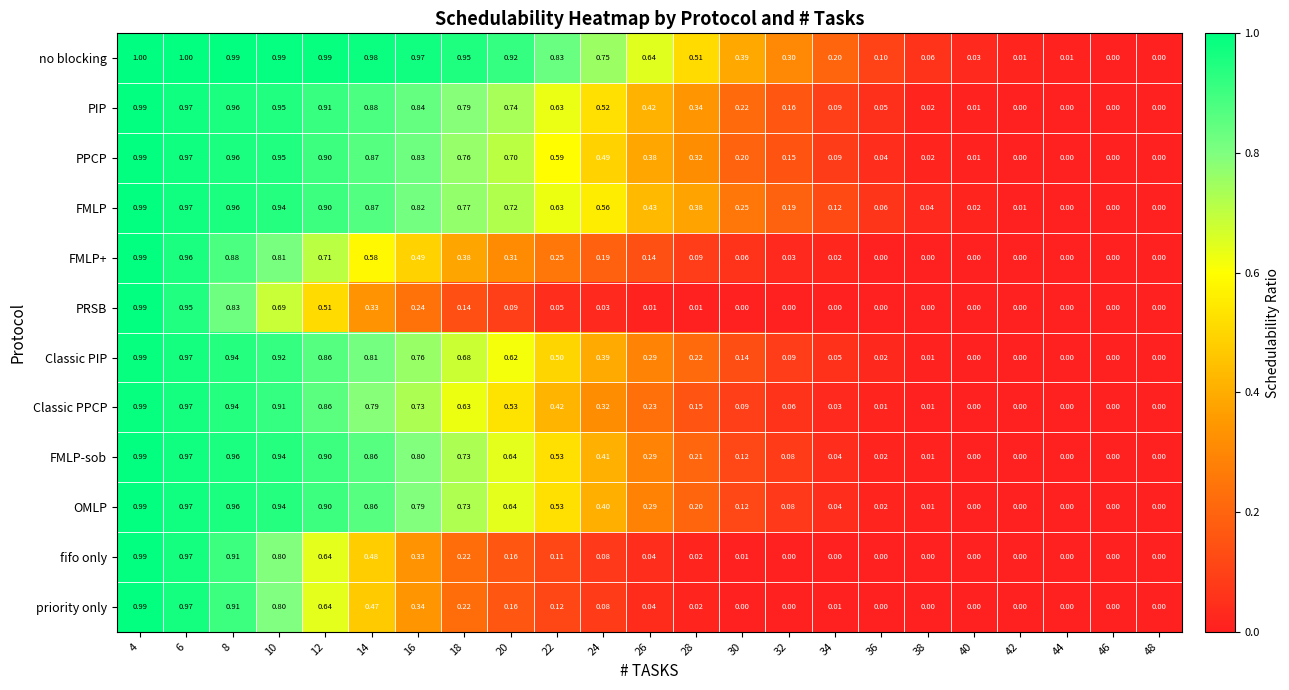

Which series has the largest range (max minus min)?

no blocking